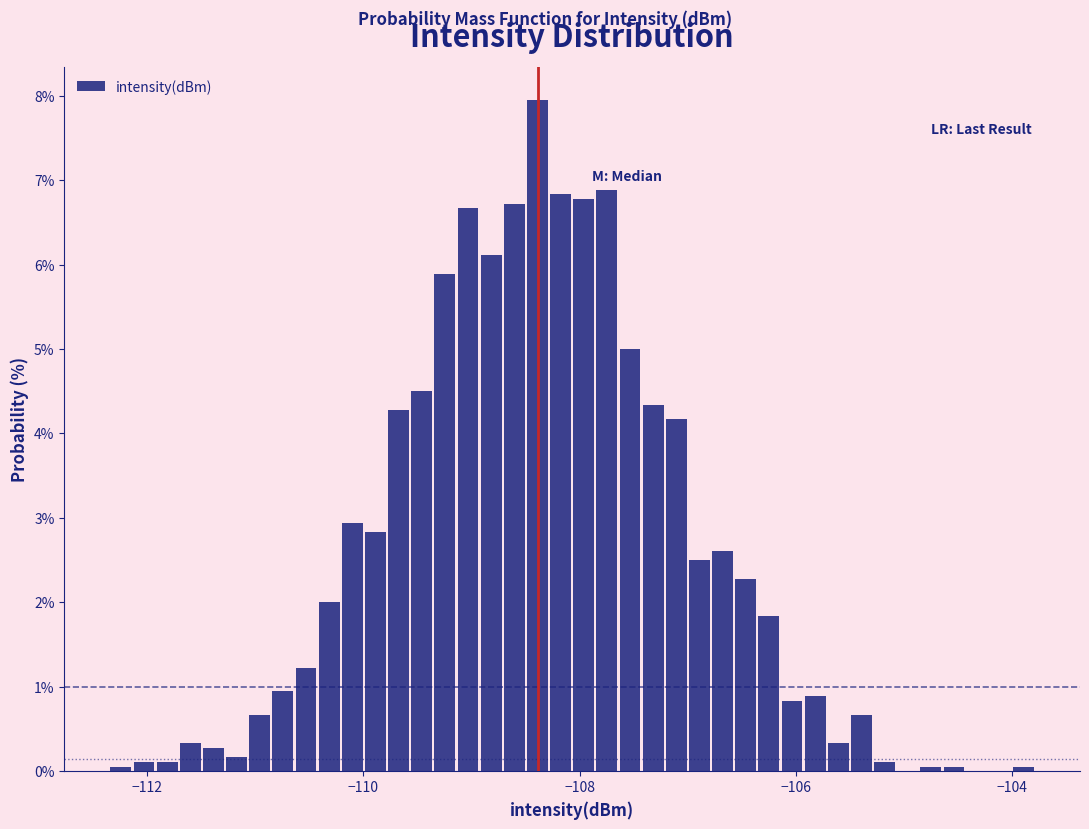

Around what value on the x-axis is the tallest bar? Give the approximate position of its centre, as read against the axis.

-108.4